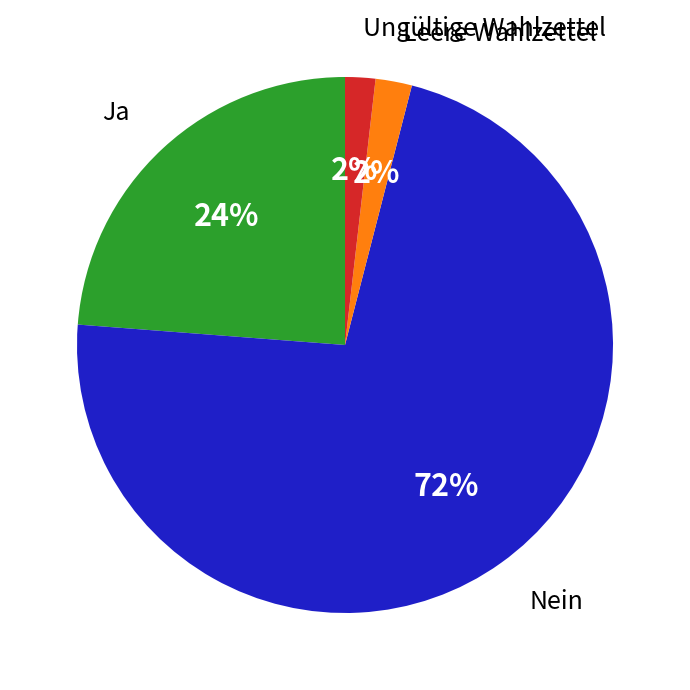

True or false: Leere Wahlzettel accounts for 2% of the total.

True